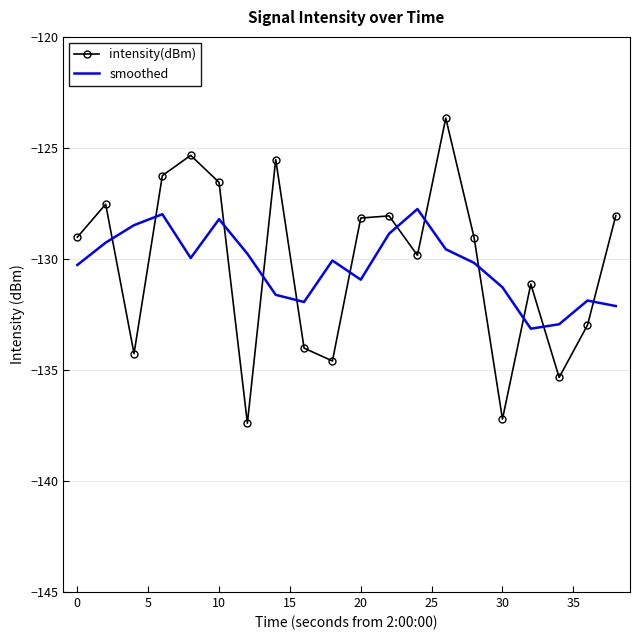

What is the maximum value for intensity(dBm)?

-123.7